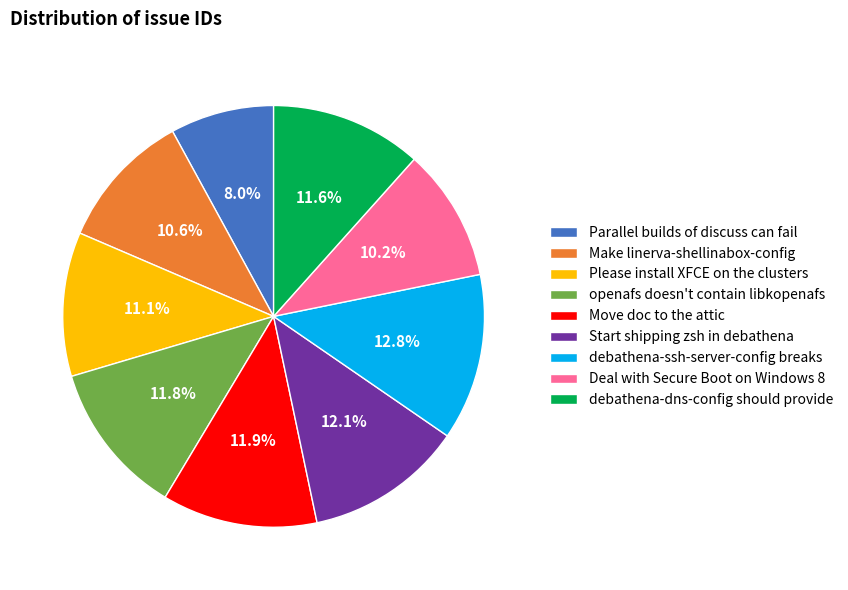

Does Move doc to the attic account for over 50% of the chart?

No